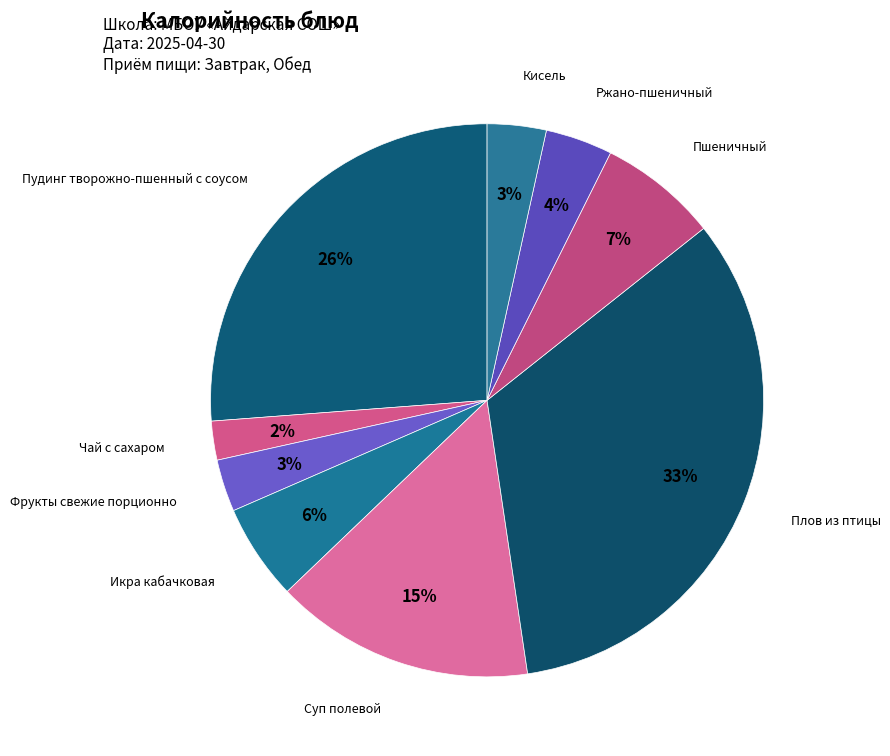

What percentage is the Икра кабачковая slice, to the nearest percent?

6%